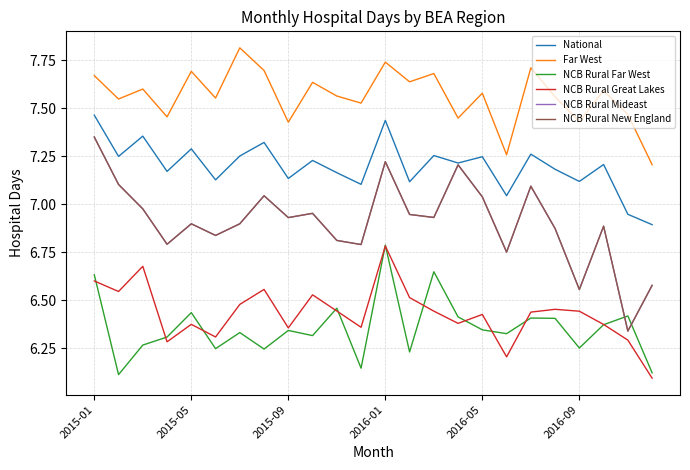

True or false: National and NCB Rural Mideast intersect in this chart.

False